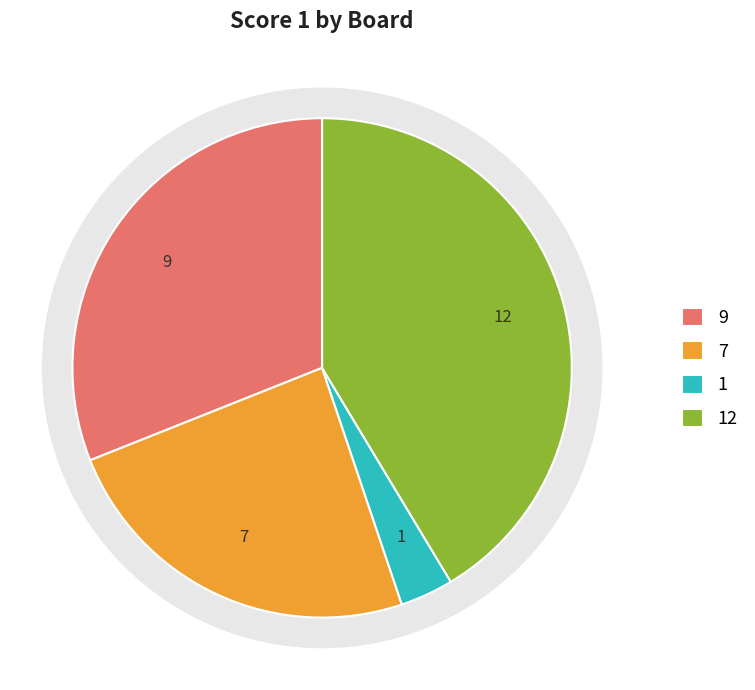

How much of the chart is everything except Board 2?

75.9%